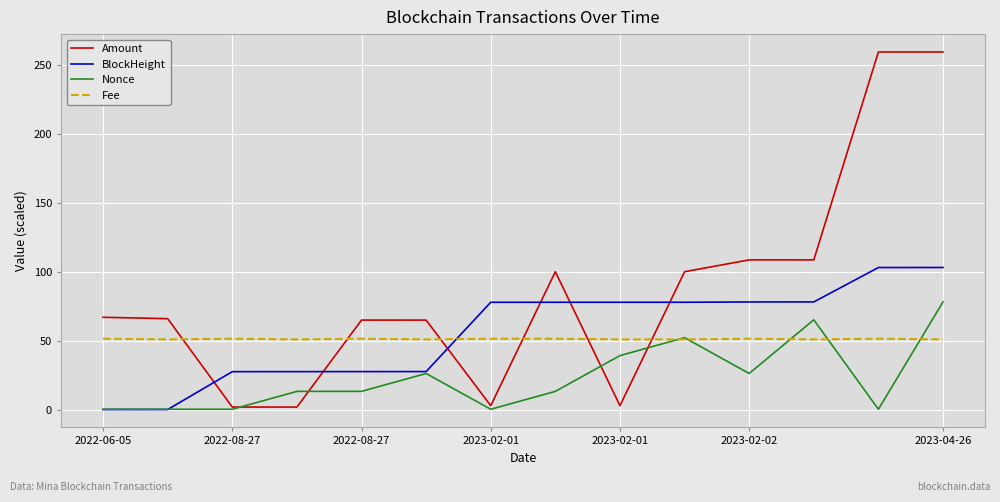

What is the average value of the BlockHeight series?

56.1